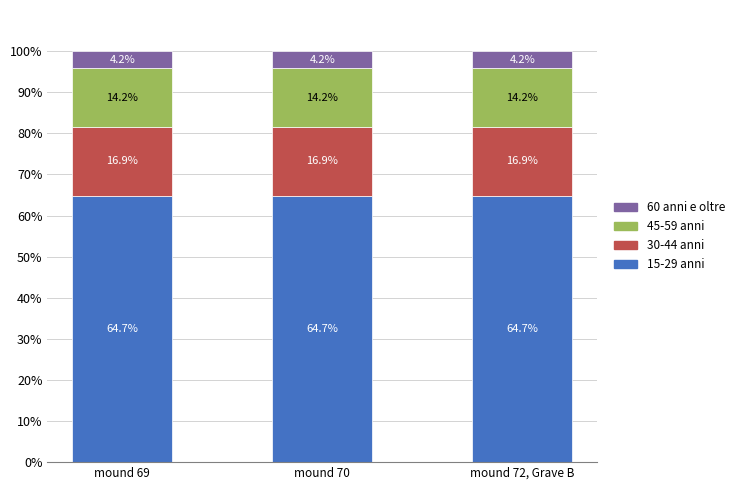

True or false: 15-29 anni has a value of 20.4 at mound 69.

False